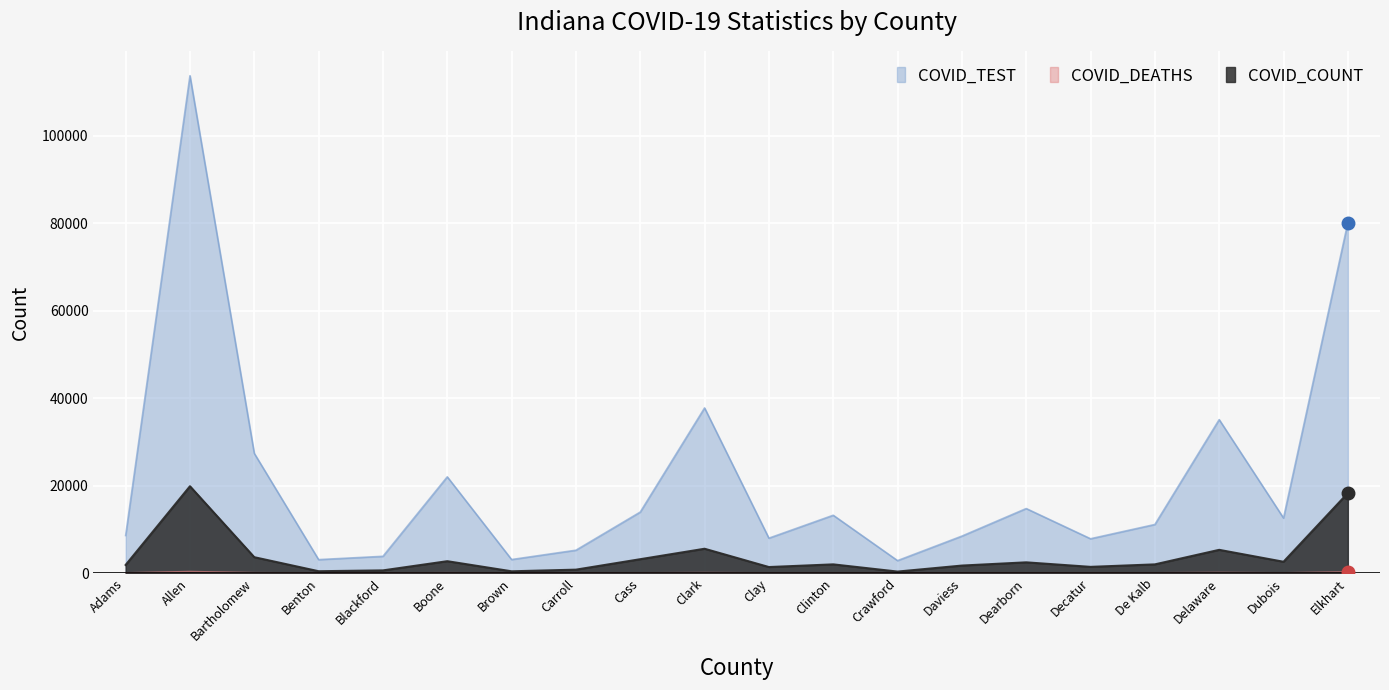

Which category has the highest value in the COVID_COUNT series?

Allen